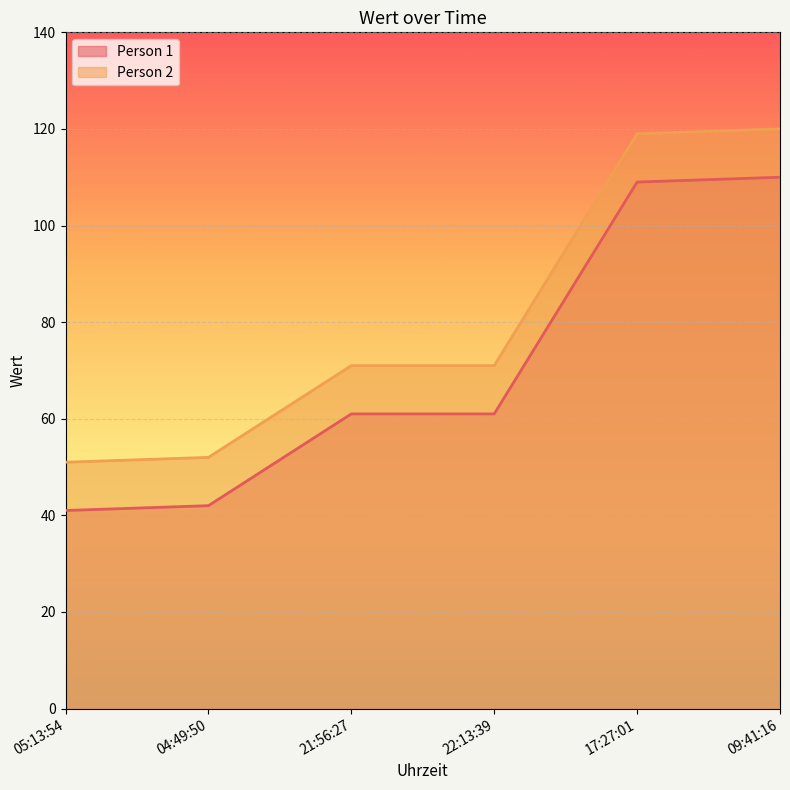

True or false: Person 2 and Person 1 cross at least once.

False